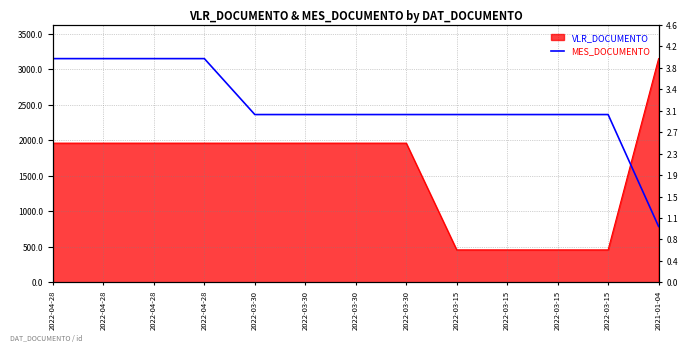

What is the label of the 3rd point from the left?

2022-04-28